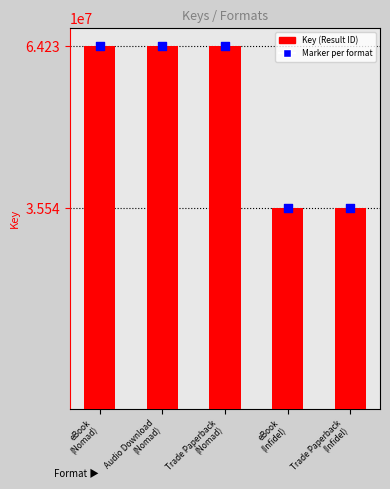

Which series has the largest Y range (max minus min)?

Key (Result ID)